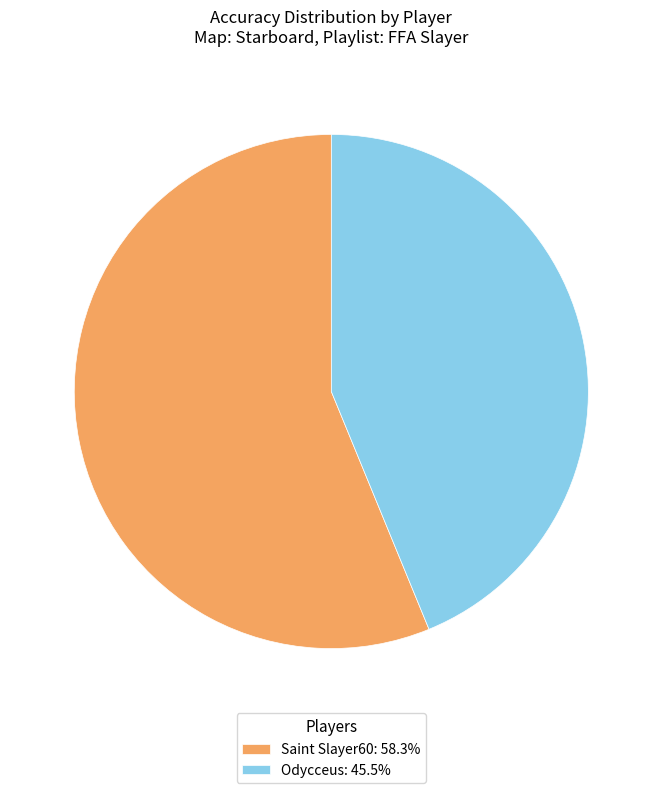

How many segments does this pie chart have?

2